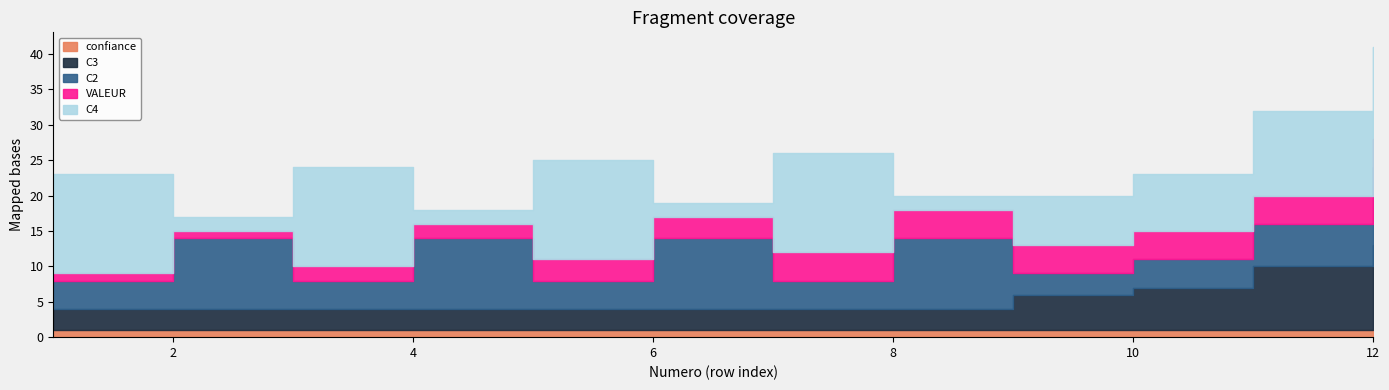

List the labels in order of C2 value, smallest first.

9, 1, 3, 5, 7, 10, 11, 2, 4, 6, 8, 12